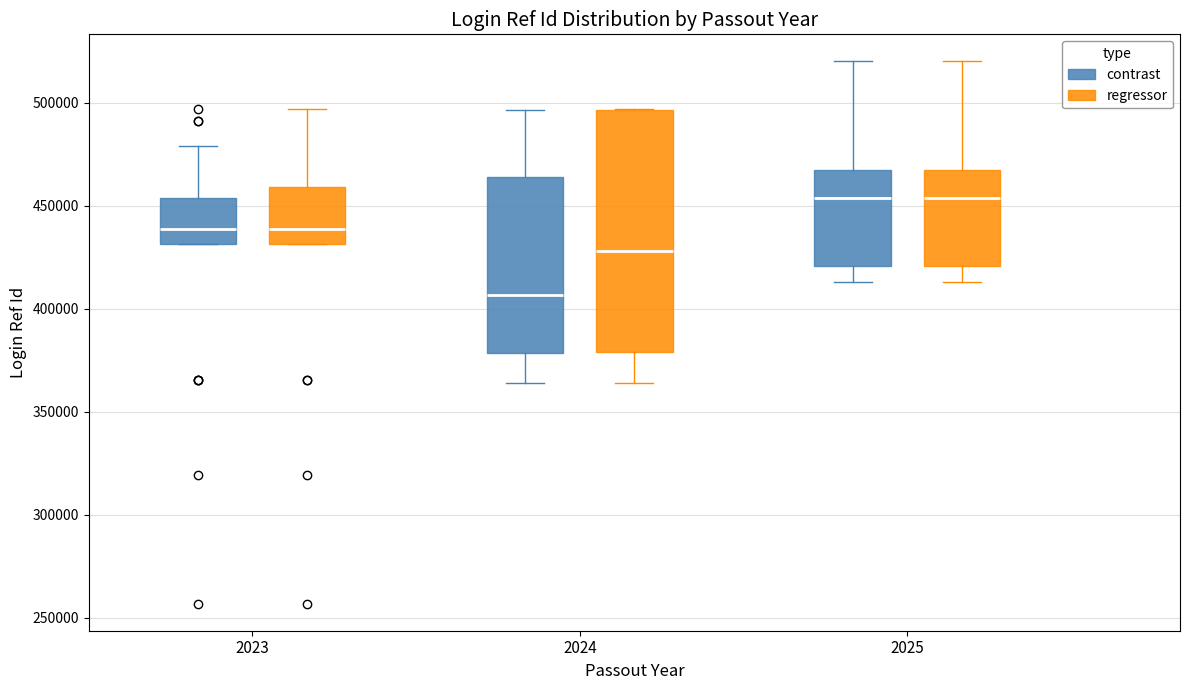

Where is the lower edge of the box for 2024 (contrast) on the y-axis? The values are not printed on the chart, so give them approximately, as read against the axis.

380000